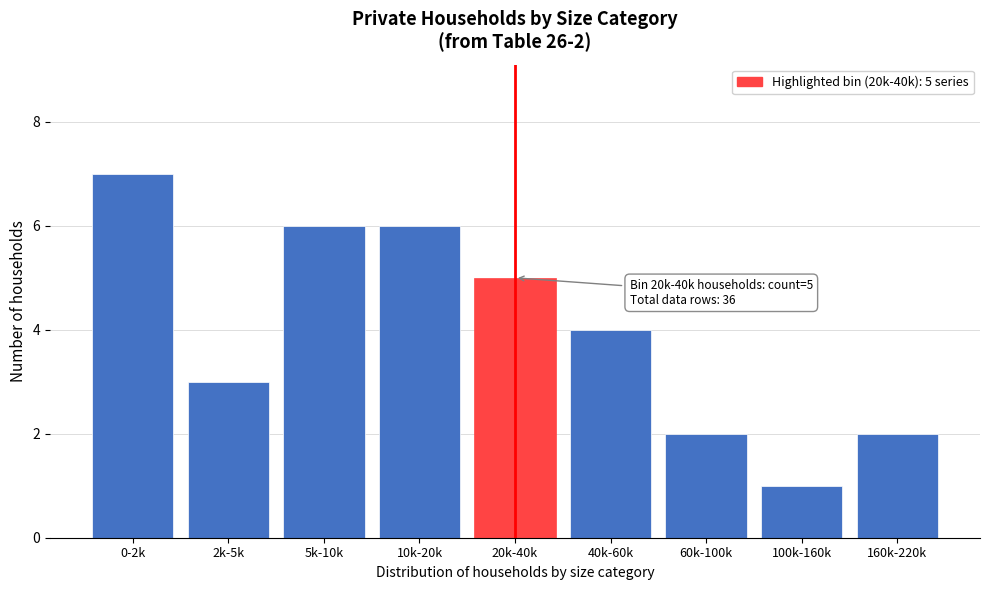

Reading left to right, extract all data points from this chart.

7	3	6	6	5	4	2	1	2